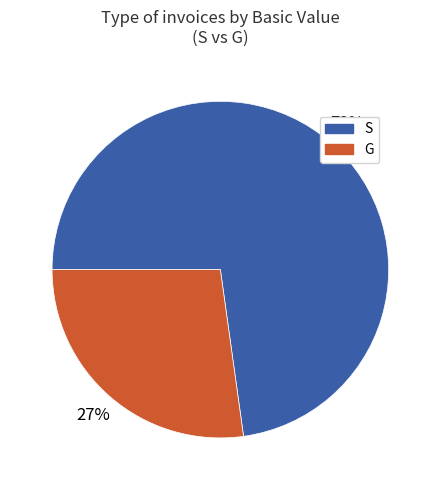

Do S and G together represent more than half of the pie?

Yes